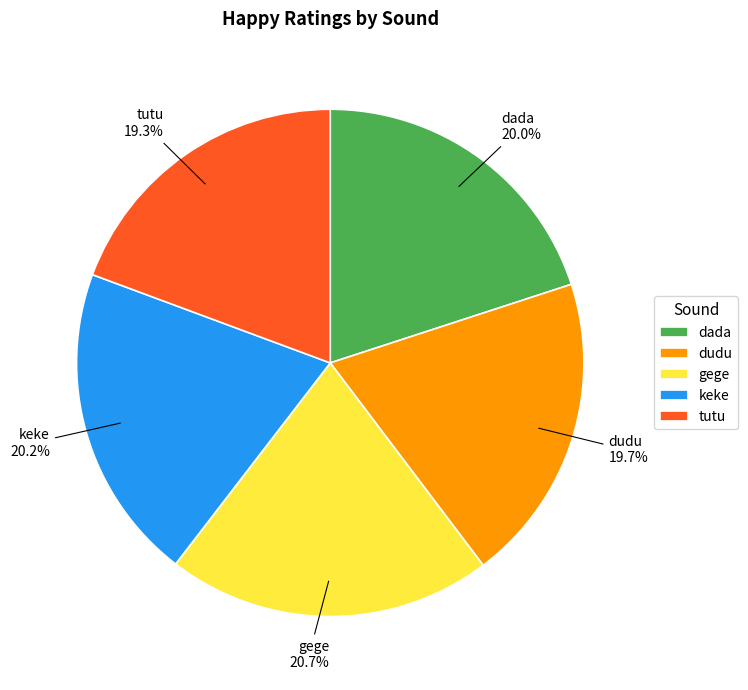

What portion of the pie excludes tutu?

80.7%